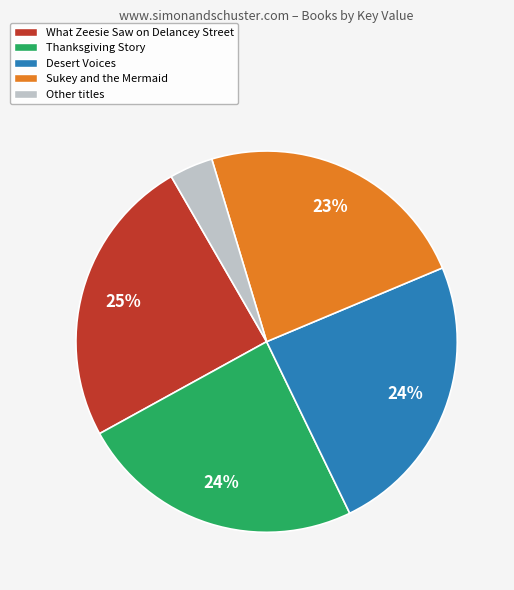

How many segments does this pie chart have?

5